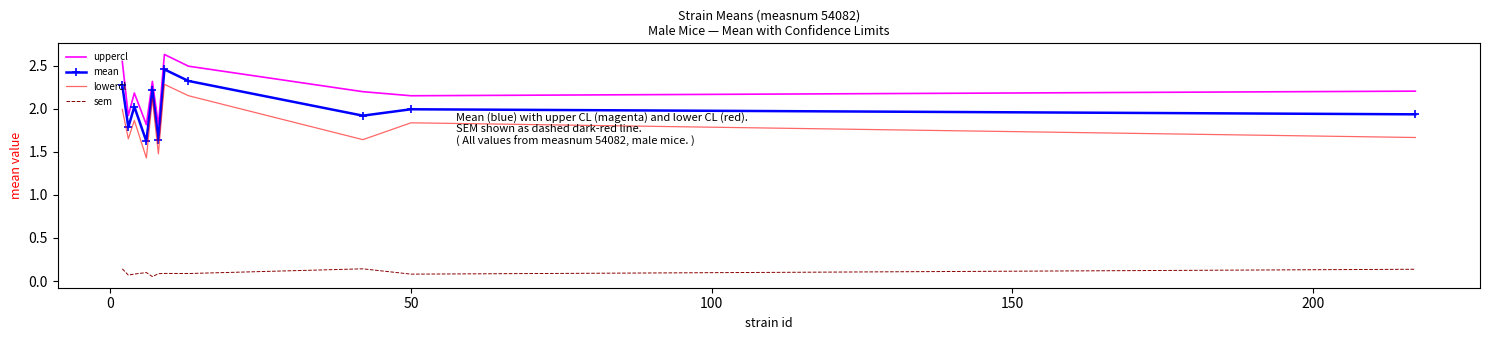

What is the difference between the maximum and second lowest values in the lowercl series?

0.8